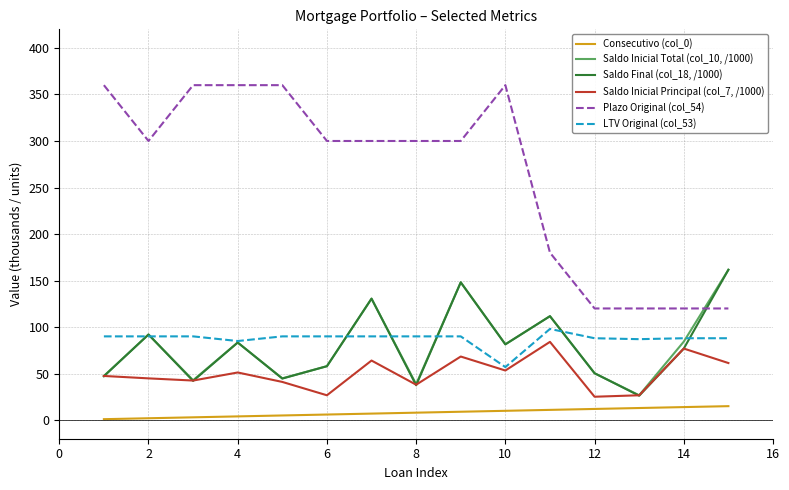

True or false: Saldo Final (col_18, /1000) and Consecutivo (col_0) cross at least once.

False